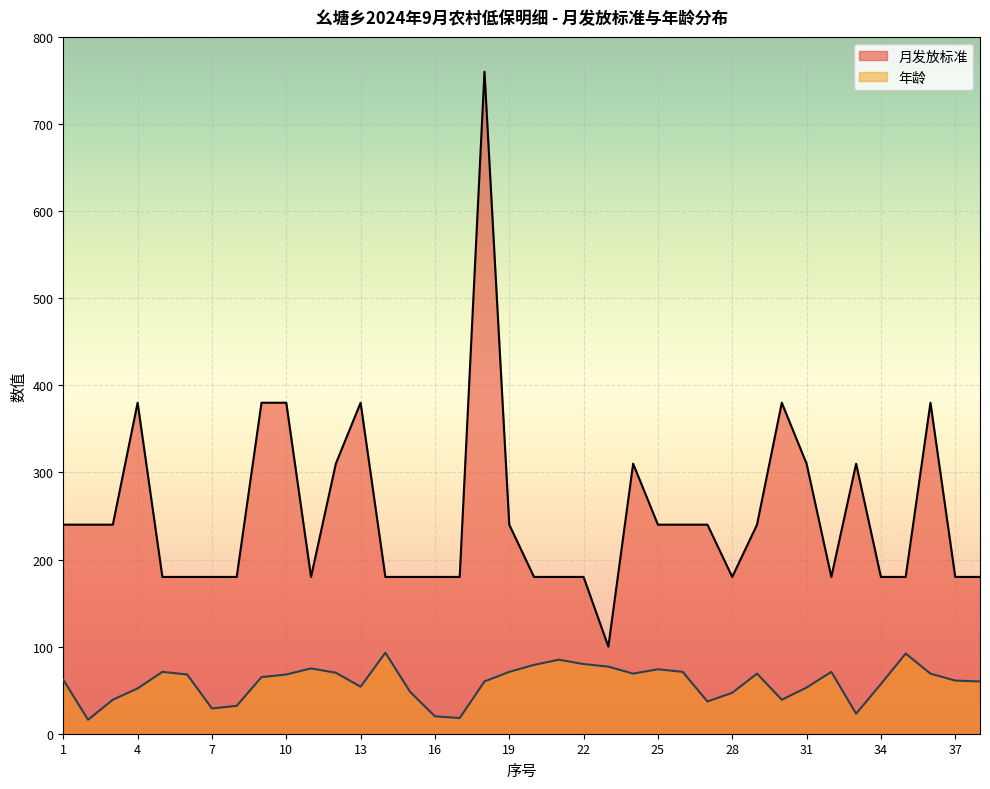

What is the value of the 月发放标准 point at the 11th from the left?

180